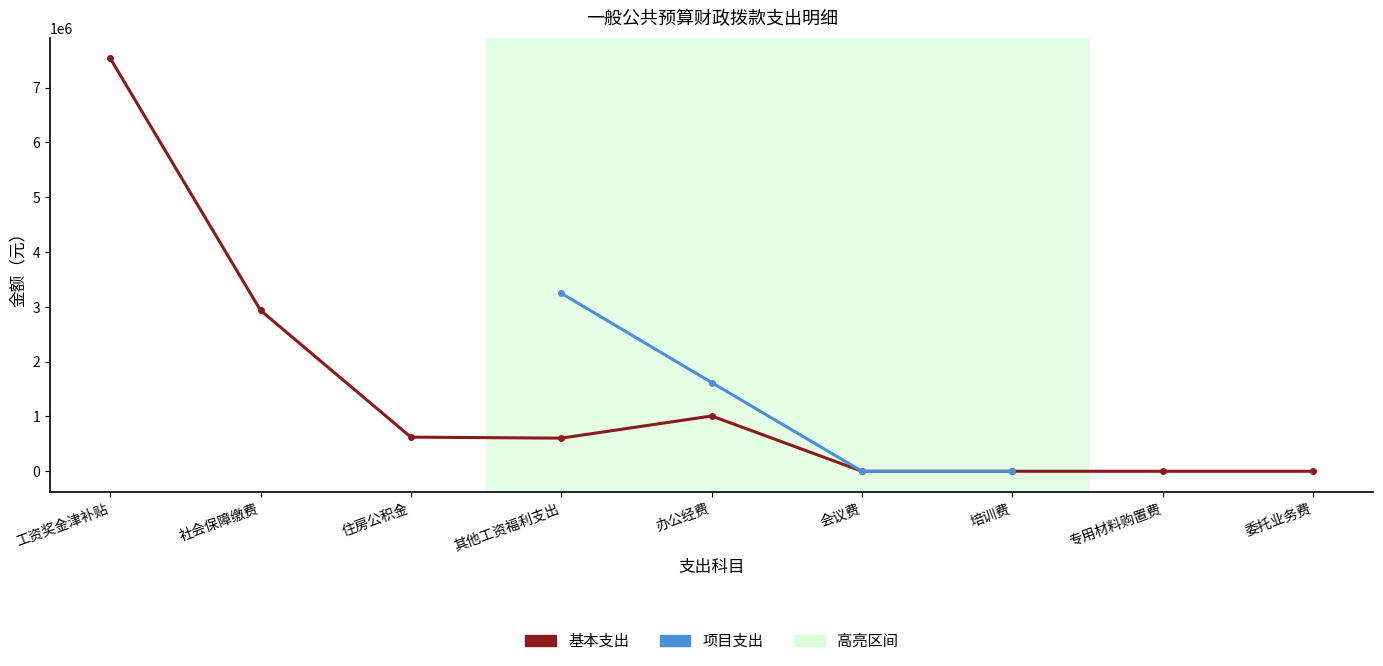

What is the label of the 5th point from the right?

办公经费